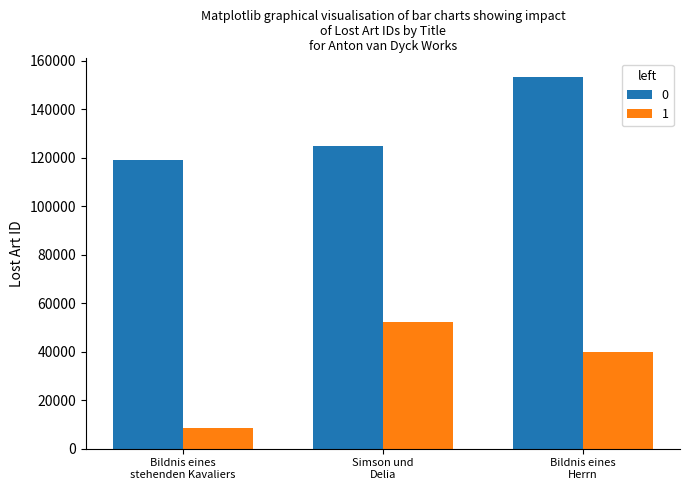

How many data points in 1 are less than 39846?

1